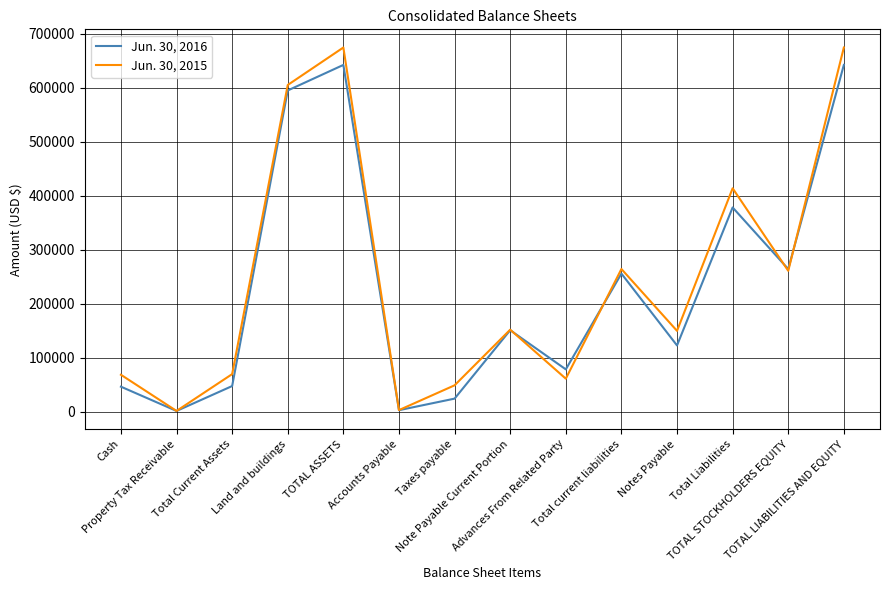

What is the highest value of the Jun. 30, 2016 series?

642623